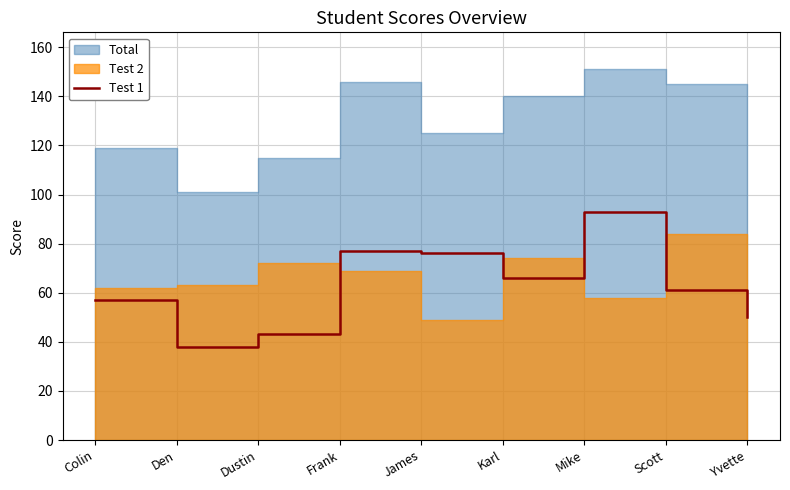

What position from the right is Frank?

6